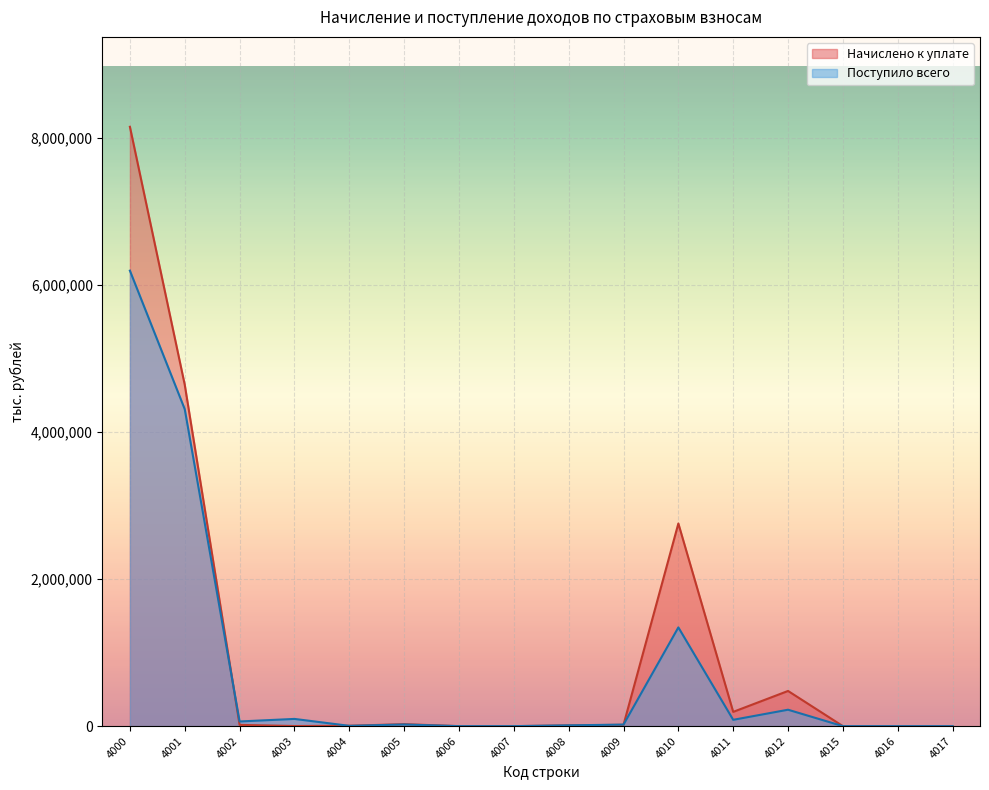

What is the difference between the Начислено к уплате values at 4012 and 4015?

478347